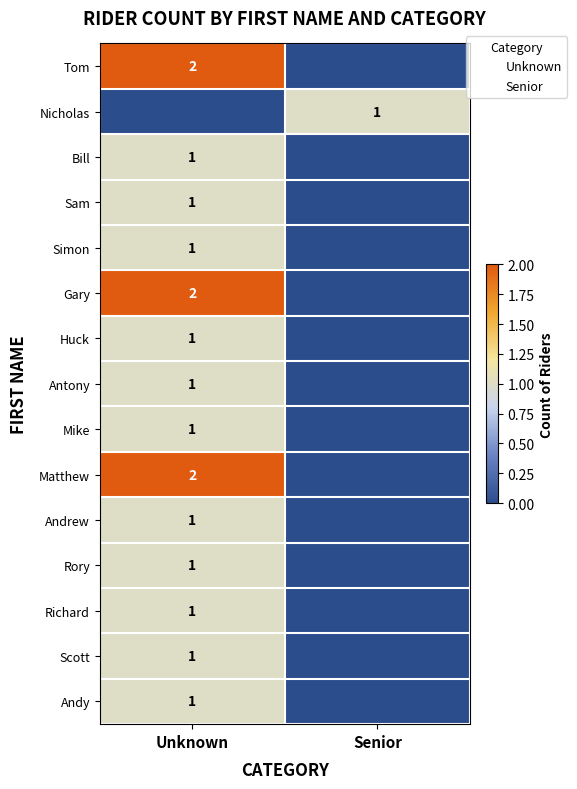

What is the sum of all Gary values?

2